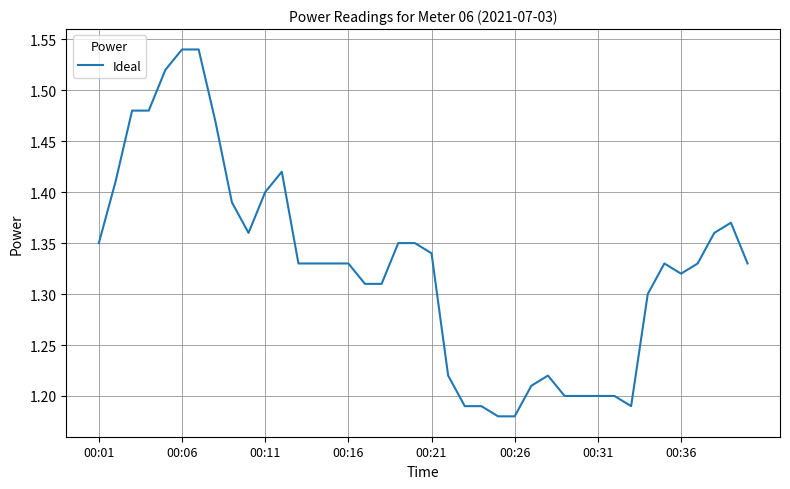

Does the chart have visible grid lines?

Yes